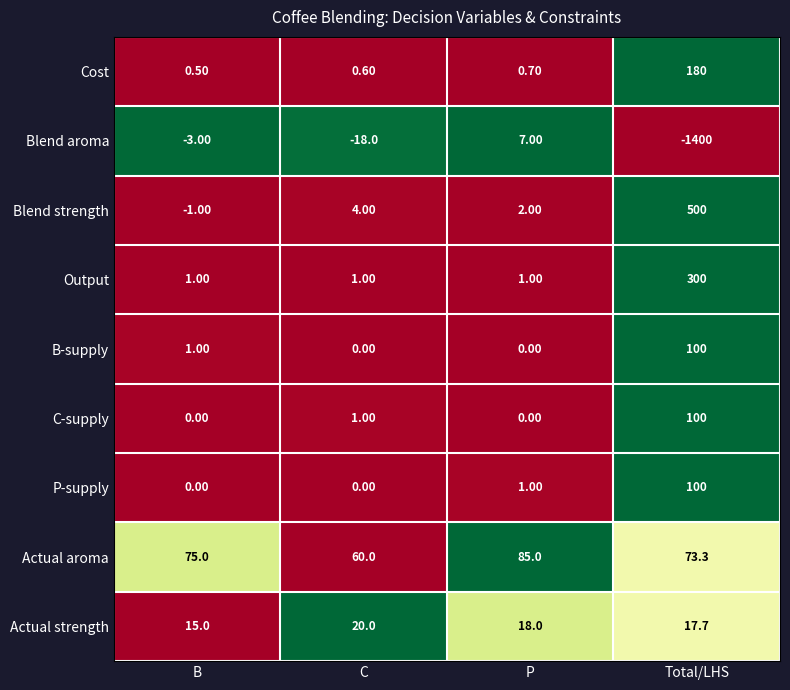

Which series changed the most between B and Total/LHS?

Blend aroma